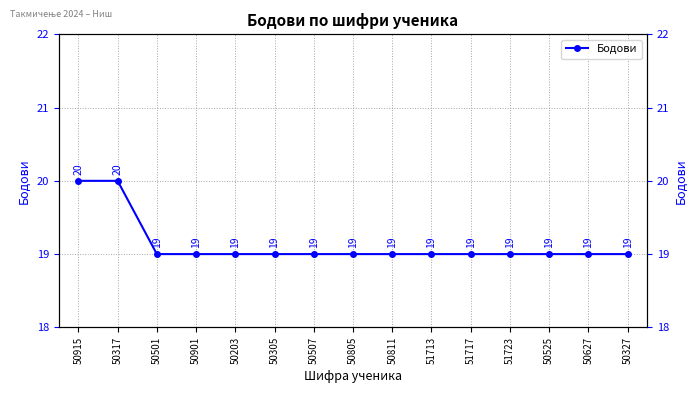

Reading left to right, list all the values displayed in this chart.

20	20	19	19	19	19	19	19	19	19	19	19	19	19	19